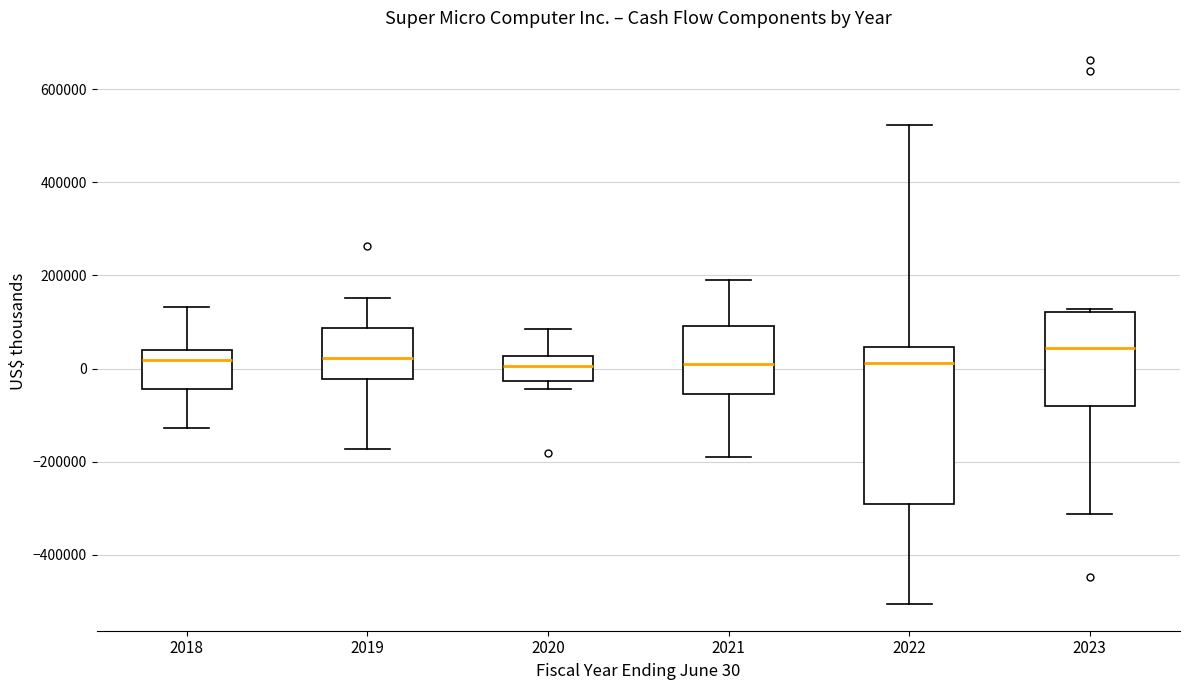

Reading left to right, read every box against the y-axis: the position of its median line, the range the box covers, and the ends of its whiskers. The values are not printed on the chart, so give them approximately, as read against the axis.

2018: median 20000, box -40000 to 40000, whiskers -120000 to 140000
2019: median 20000, box -20000 to 80000, whiskers -180000 to 160000
2020: median 0, box -20000 to 20000, whiskers -40000 to 80000
2021: median 0, box -60000 to 100000, whiskers -180000 to 180000
2022: median 20000, box -300000 to 40000, whiskers -500000 to 520000
2023: median 40000, box -80000 to 120000, whiskers -320000 to 120000 (just above the box's upper edge)